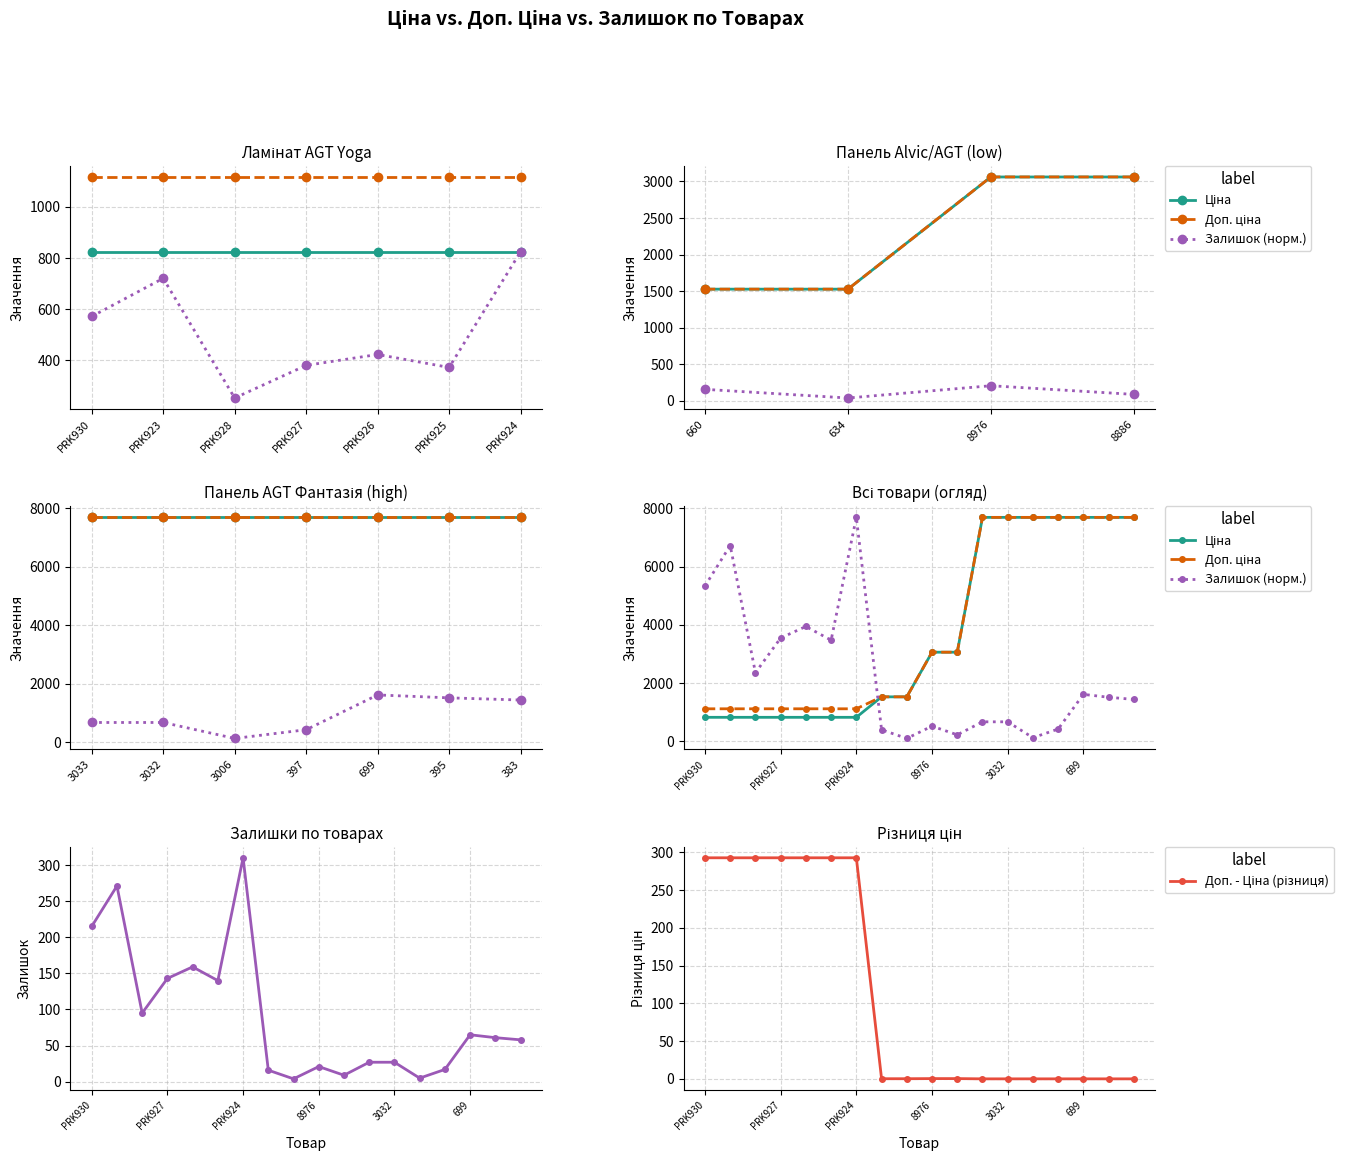

Which series has the largest total across all categories?

Доп. ціна